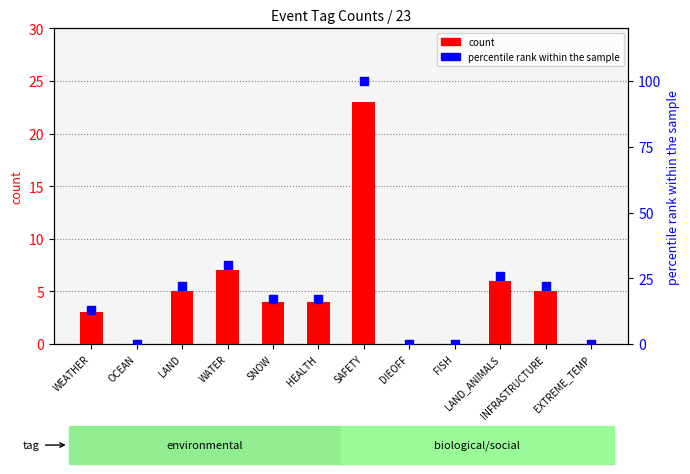

At how many categories does at least one series exceed 5?

8